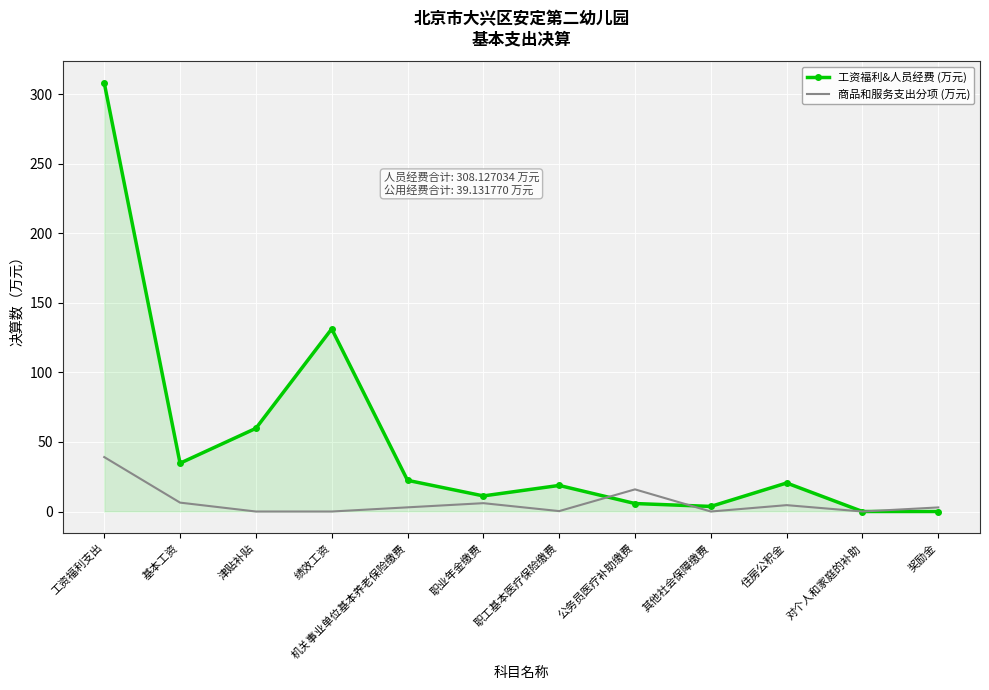

List the series in order of their overall mean, lowest first.

商品和服务支出分项 (万元), 工资福利&人员经费 (万元)